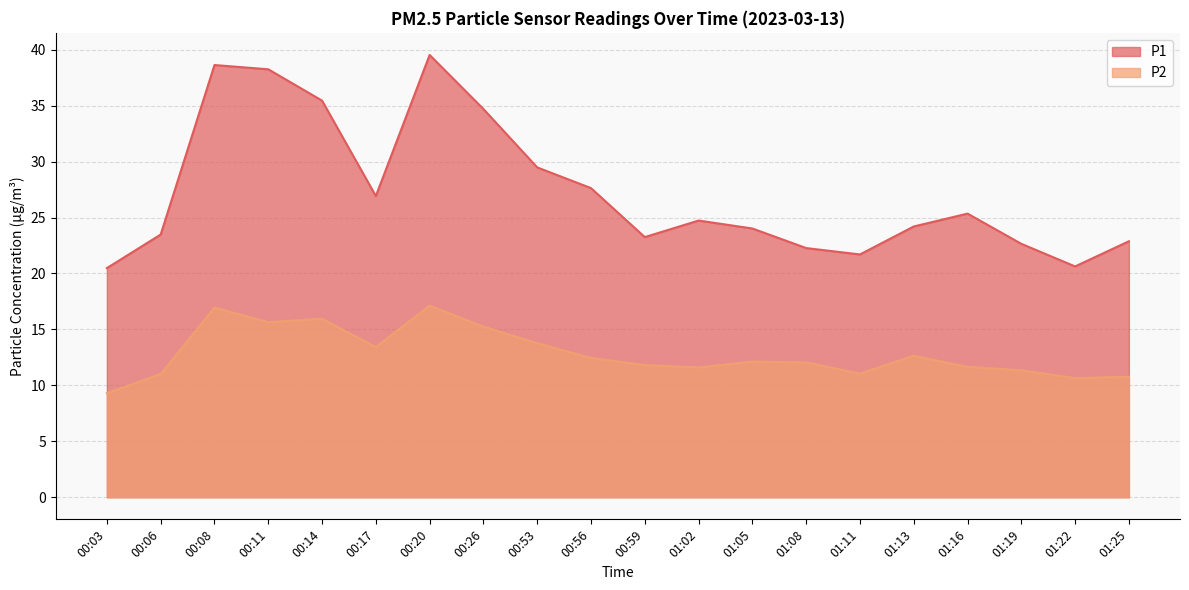

True or false: P2 and P1 cross at least once.

False